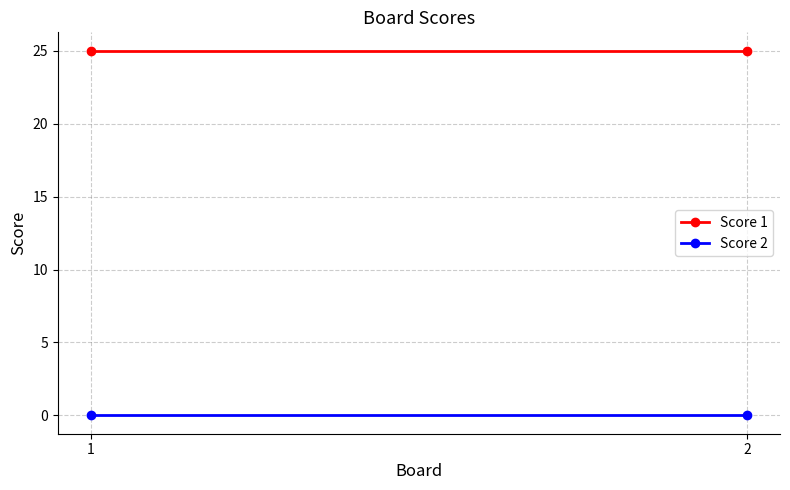

Is the value of Score 1 at 2 greater than the value of Score 2 at 2?

Yes